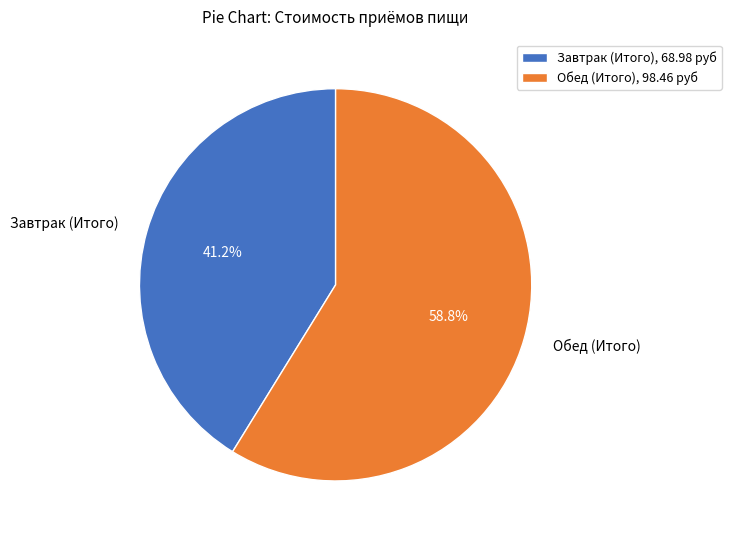

Do Обед (Итого) and Завтрак (Итого) together represent more than half of the pie?

Yes